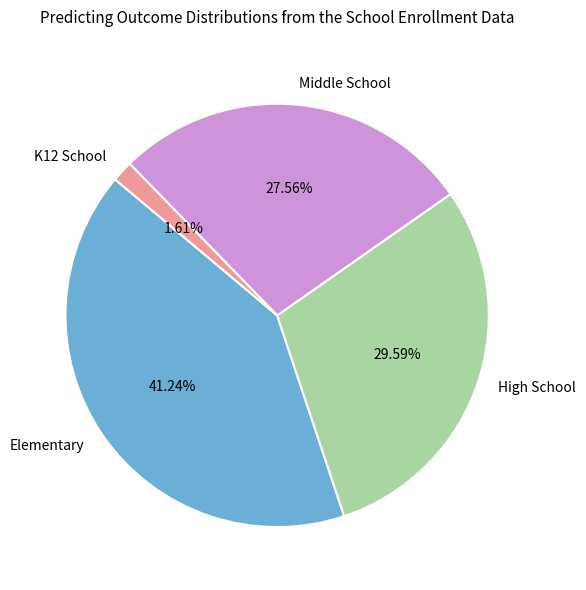

Count the number of slices in the pie.

4